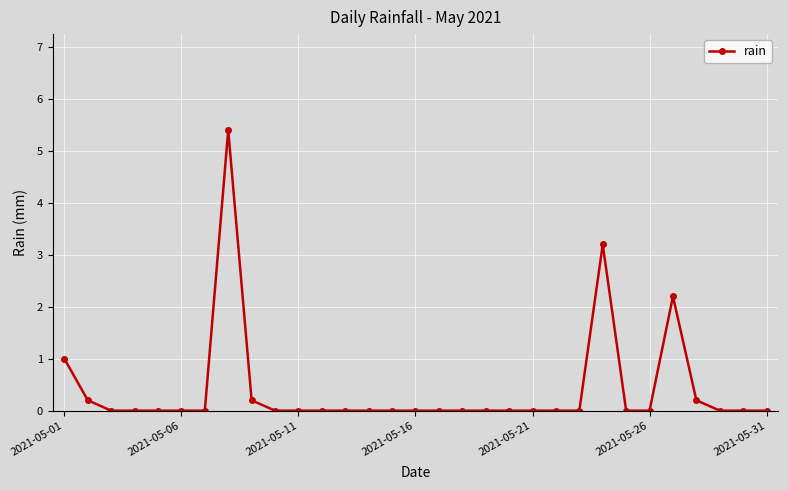

True or false: the data has more than 0 interior local peaks.

True